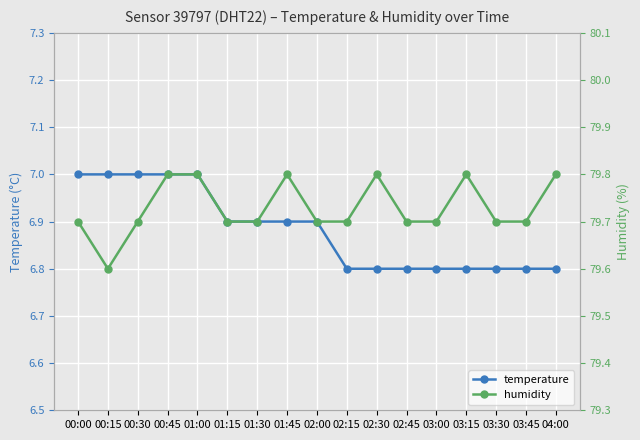

True or false: temperature and humidity cross at least once.

False